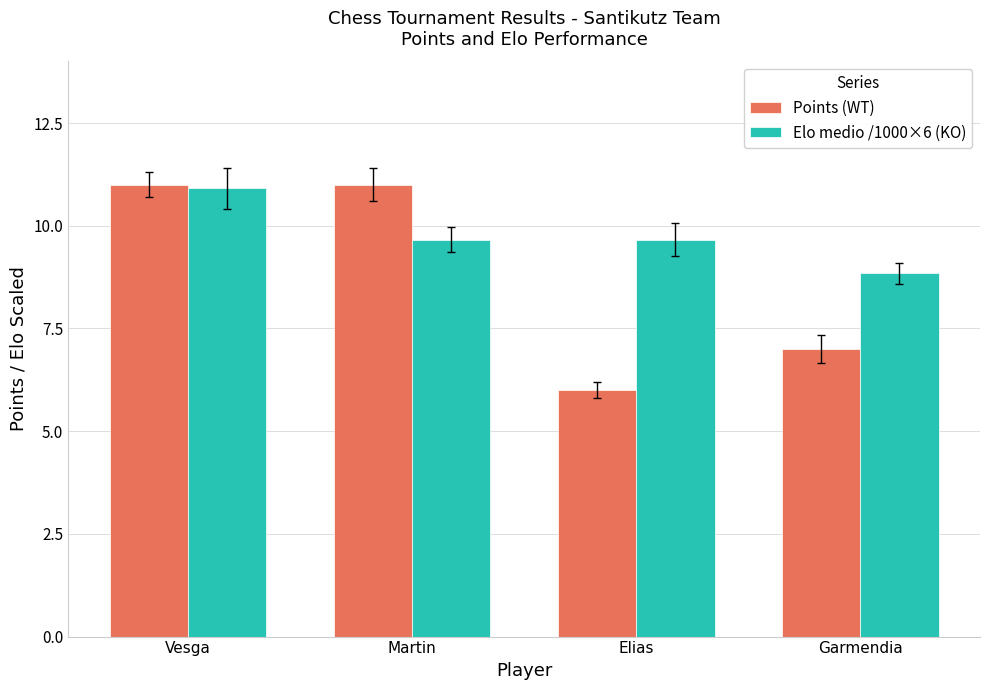

What is the value of the Elo medio /1000×6 (KO) bar at the 1st from the left?

10.9